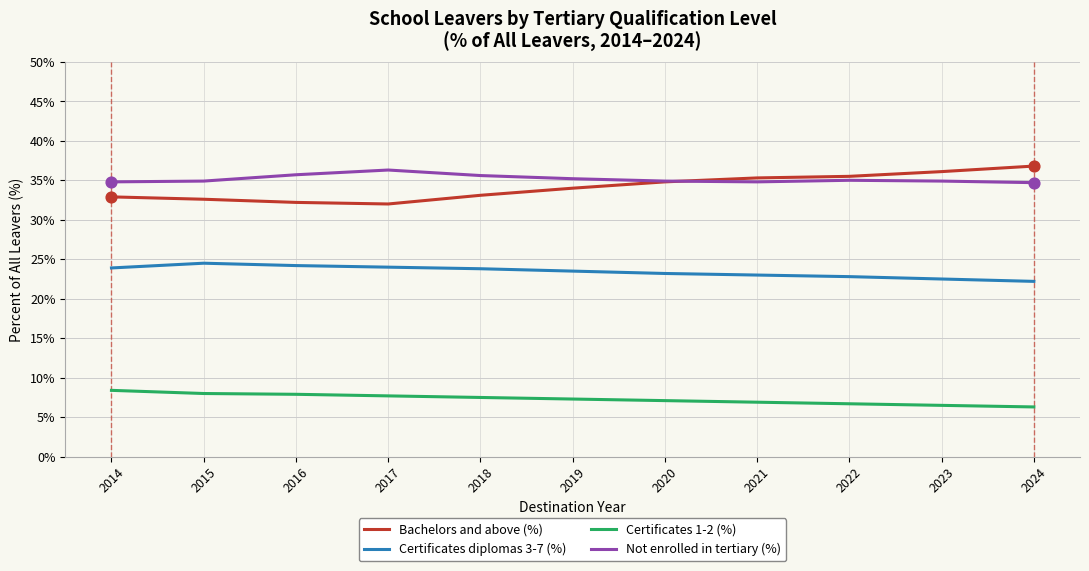

Which series has the largest total across all categories?

Not enrolled in tertiary (%)